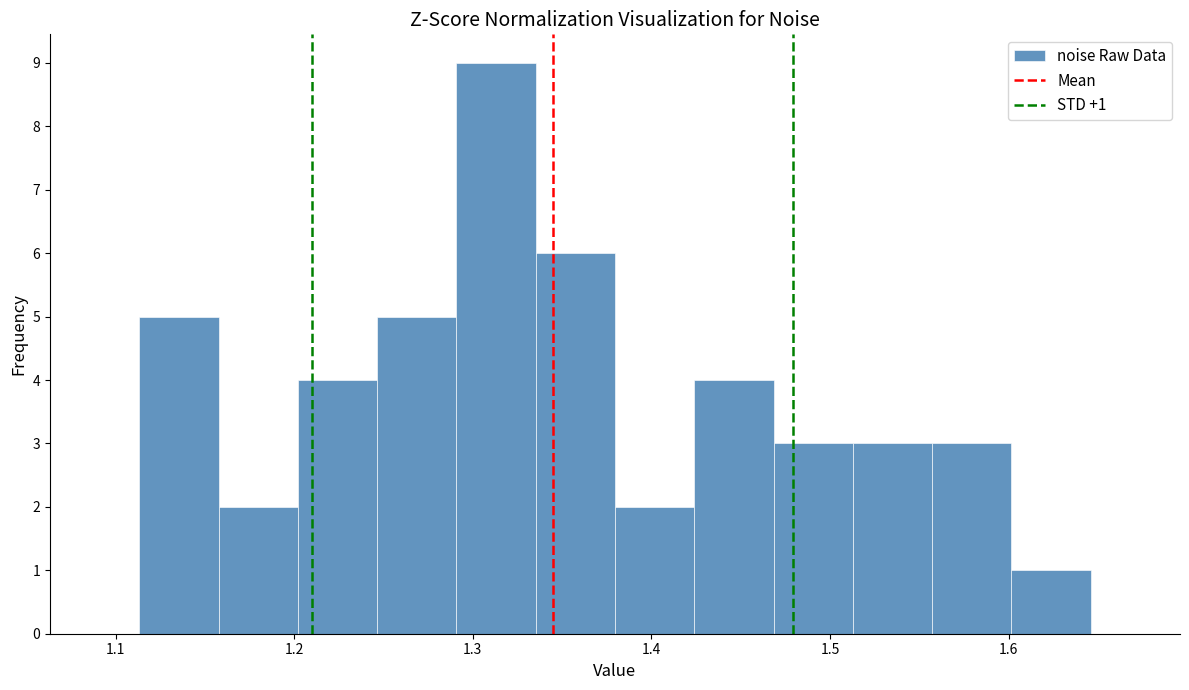

Which range on the x-axis has the tallest bar?

1.29 to 1.34